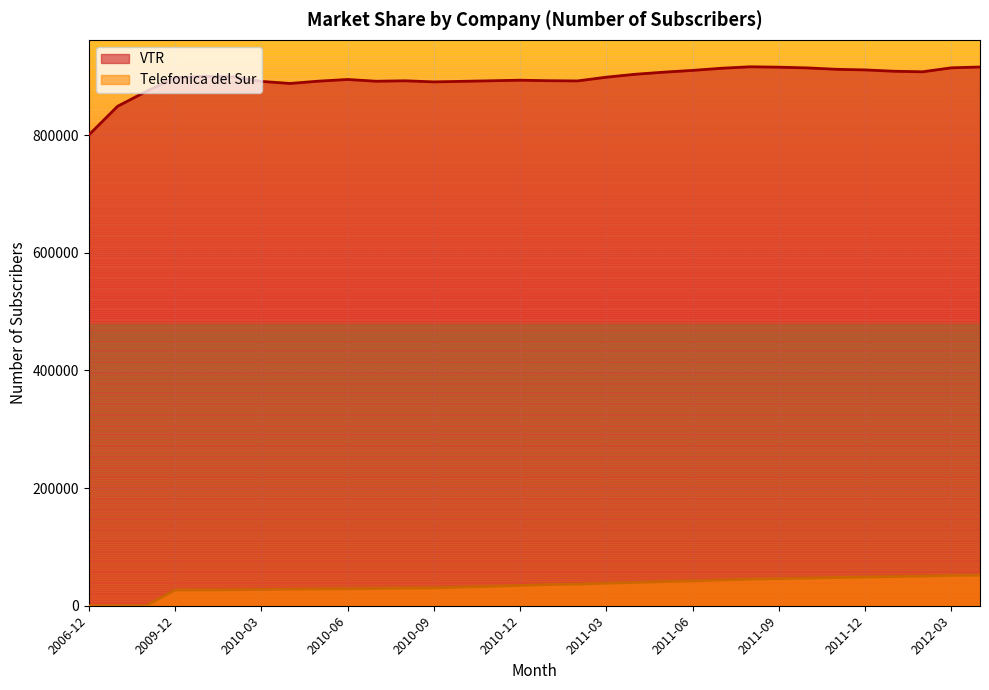

List the labels in order of VTR value, smallest first.

2006-12, 2007-12, 2008-12, 2010-04, 2010-09, 2010-03, 2010-10, 2010-07, 2010-05, 2011-02, 2010-08, 2010-11, 2011-01, 2010-12, 2010-06, 2009-12, 2011-03, 2010-02, 2010-01, 2011-04, 2011-05, 2012-02, 2012-01, 2011-06, 2011-12, 2011-11, 2011-07, 2011-10, 2012-03, 2011-09, 2012-04, 2011-08